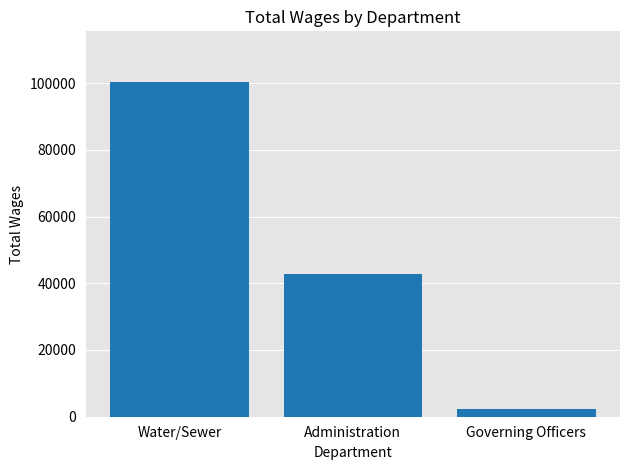

True or false: the data shows 100446.5 at Water/Sewer.

True